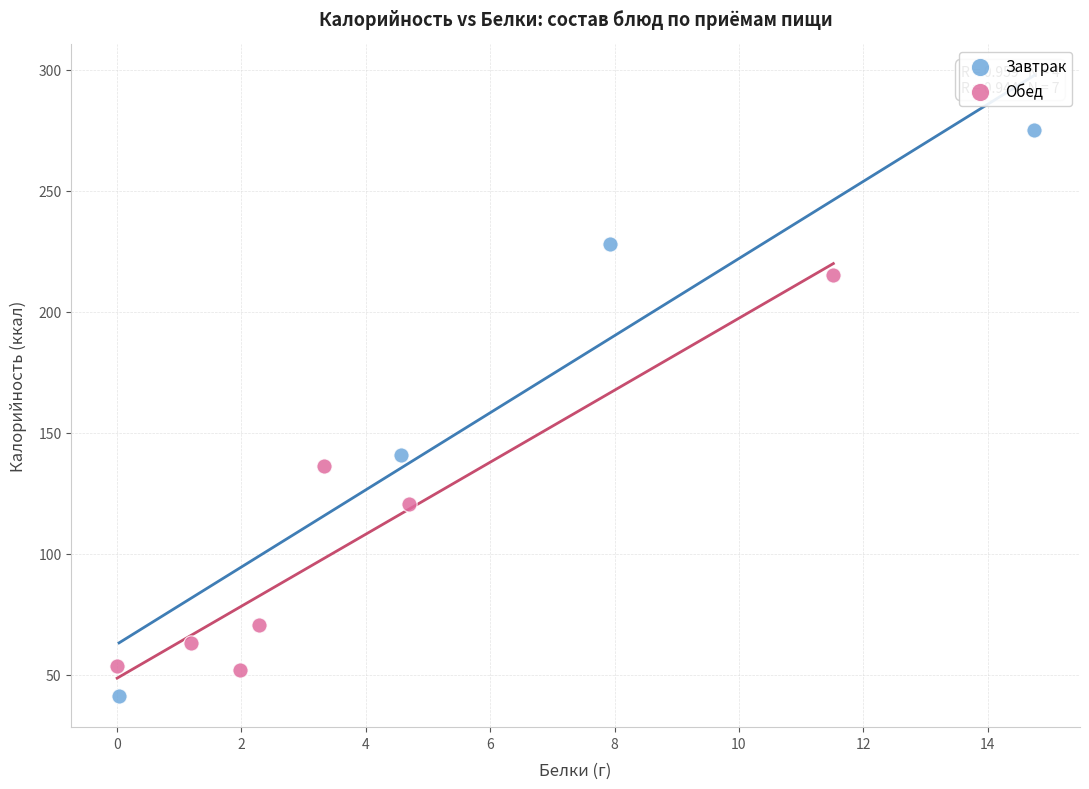

Which series has the largest Y range (max minus min)?

Завтрак